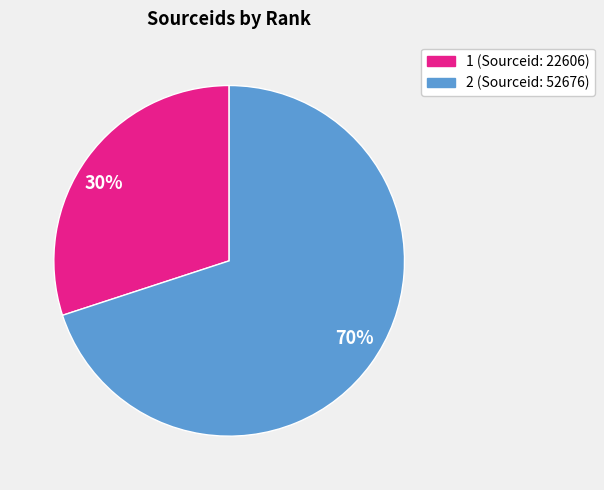

Which category has the biggest portion of the pie?

2